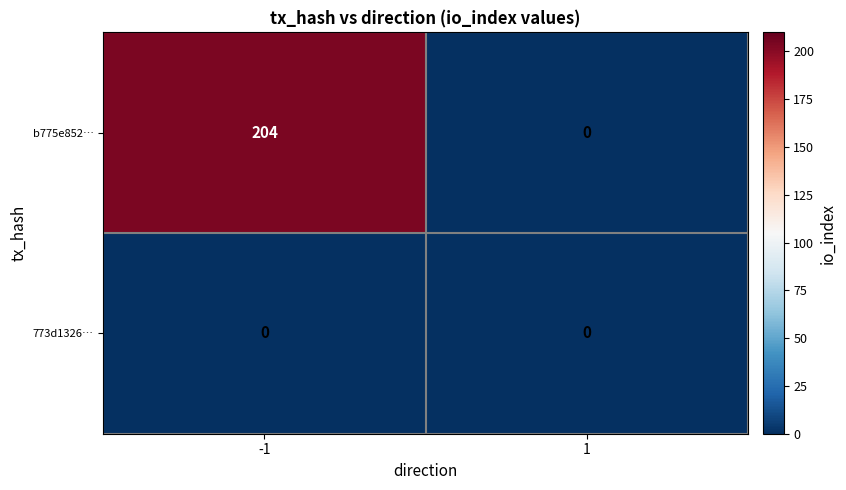

What is the greatest value displayed?

204